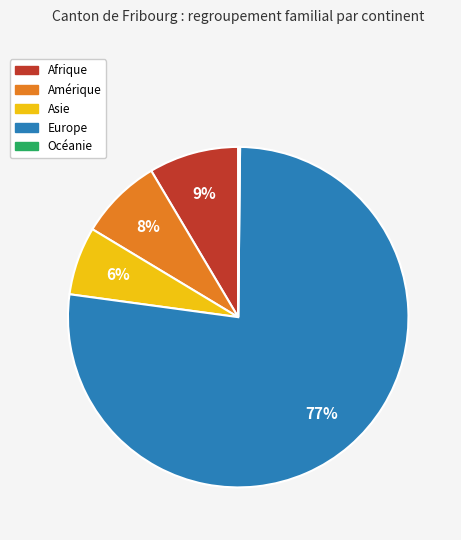

To the nearest percent, what percentage of the pie is Amérique?

8%